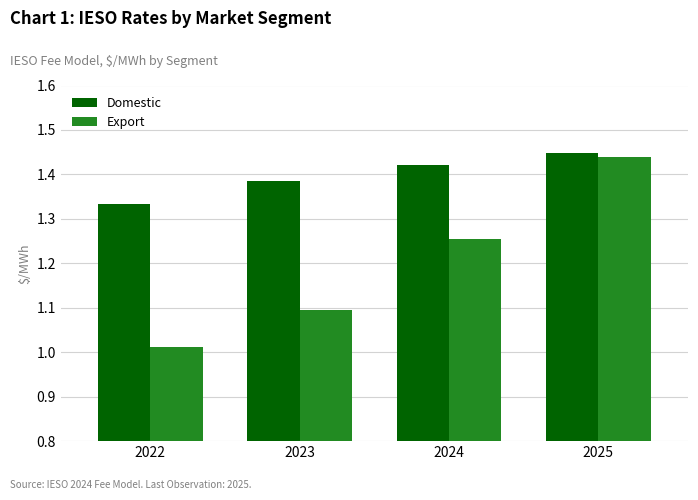

Rank the series by their average value, from lowest to highest.

Export, Domestic